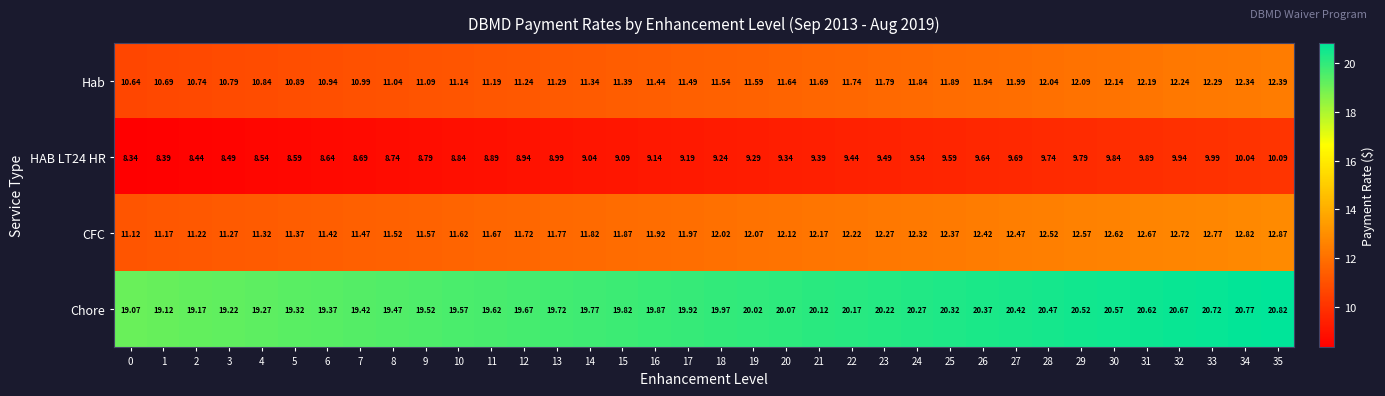

Is the value of Chore at 4 greater than the value of Hab at 8?

Yes